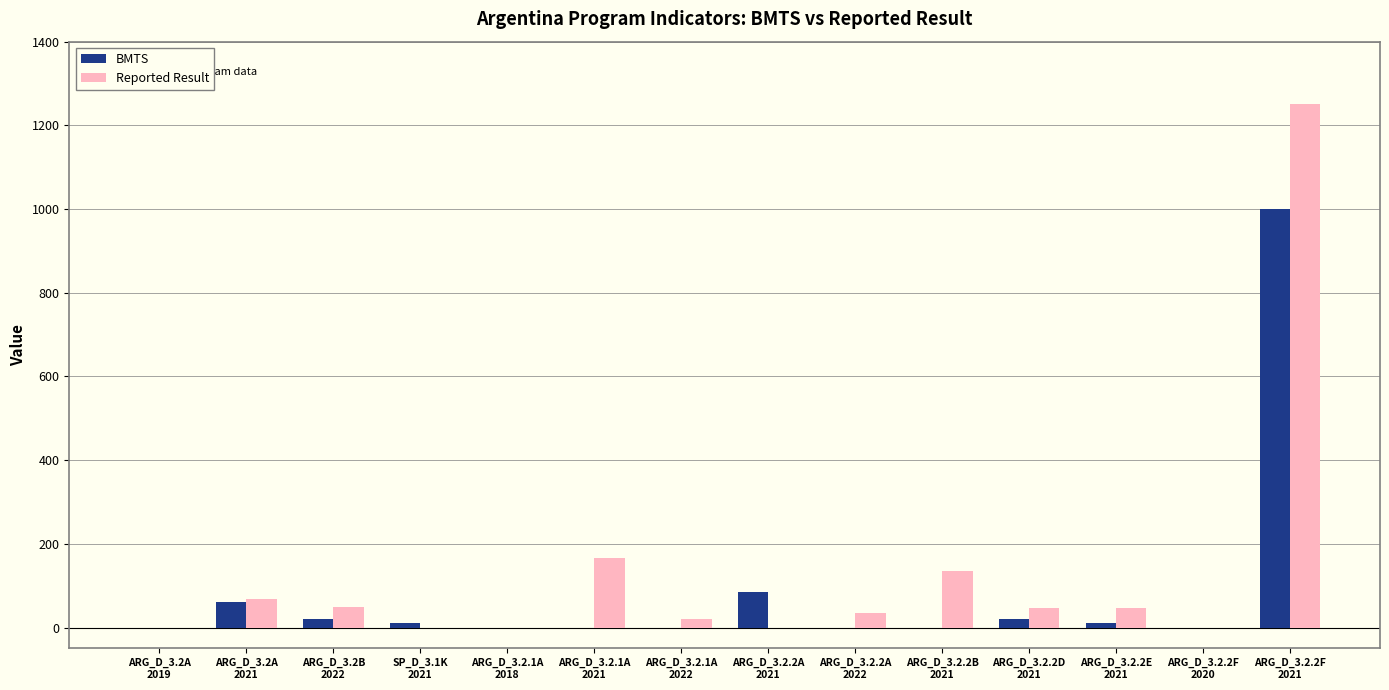

What are all the series names shown in the legend?

BMTS, Reported Result